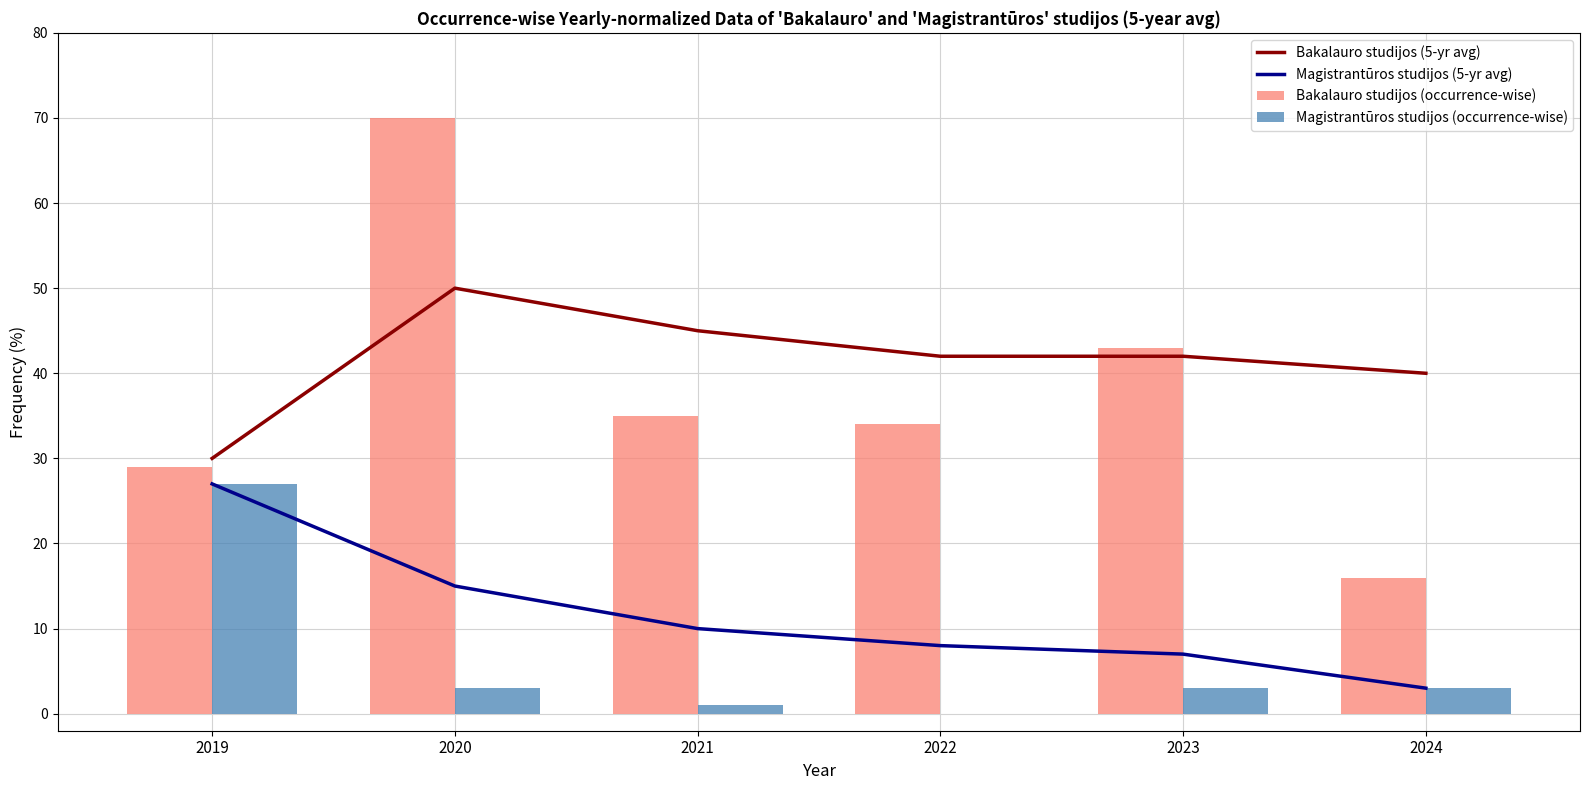

What is the highest value of the Magistrantūros studijos (occurrence-wise) series?

27